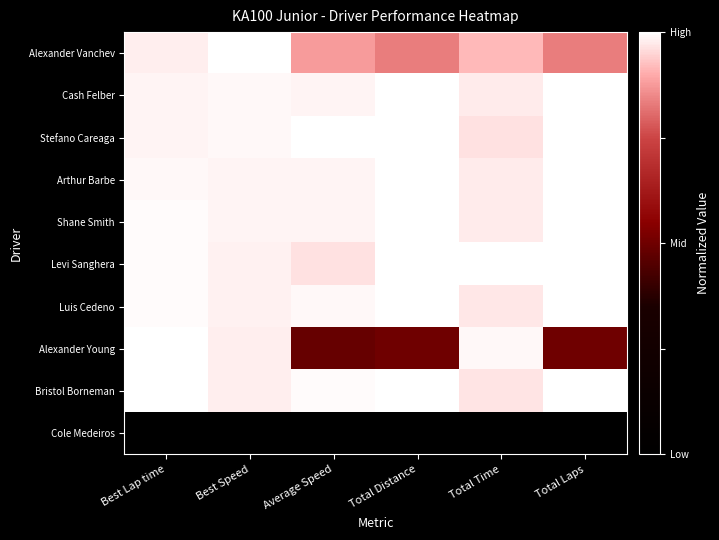

Reading left to right, what are all the values shown in this chart?

Alexander Vanchev: Best Lap time=1.0	Best Speed=1.0	Average Speed=0.9	Total Distance=0.8	Total Time=0.9	Total Laps=0.8
Cash Felber: Best Lap time=1.0	Best Speed=1.0	Average Speed=1.0	Total Distance=1.0	Total Time=1.0	Total Laps=1.0
Stefano Careaga: Best Lap time=1.0	Best Speed=1.0	Average Speed=1.0	Total Distance=1.0	Total Time=1.0	Total Laps=1.0
Arthur Barbe: Best Lap time=1.0	Best Speed=1.0	Average Speed=1.0	Total Distance=1.0	Total Time=1.0	Total Laps=1.0
Shane Smith: Best Lap time=1.0	Best Speed=1.0	Average Speed=1.0	Total Distance=1.0	Total Time=1.0	Total Laps=1.0
Levi Sanghera: Best Lap time=1.0	Best Speed=1.0	Average Speed=1.0	Total Distance=1.0	Total Time=1.0	Total Laps=1.0
Luis Cedeno: Best Lap time=1.0	Best Speed=1.0	Average Speed=1.0	Total Distance=1.0	Total Time=1.0	Total Laps=1.0
Alexander Young: Best Lap time=1.0	Best Speed=1.0	Average Speed=0.5	Total Distance=0.5	Total Time=1.0	Total Laps=0.5
Bristol Borneman: Best Lap time=1.0	Best Speed=1.0	Average Speed=1.0	Total Distance=1.0	Total Time=1.0	Total Laps=1.0
Cole Medeiros: Best Lap time=0.0	Best Speed=0.0	Average Speed=0.0	Total Distance=0.0	Total Time=0.0	Total Laps=0.0